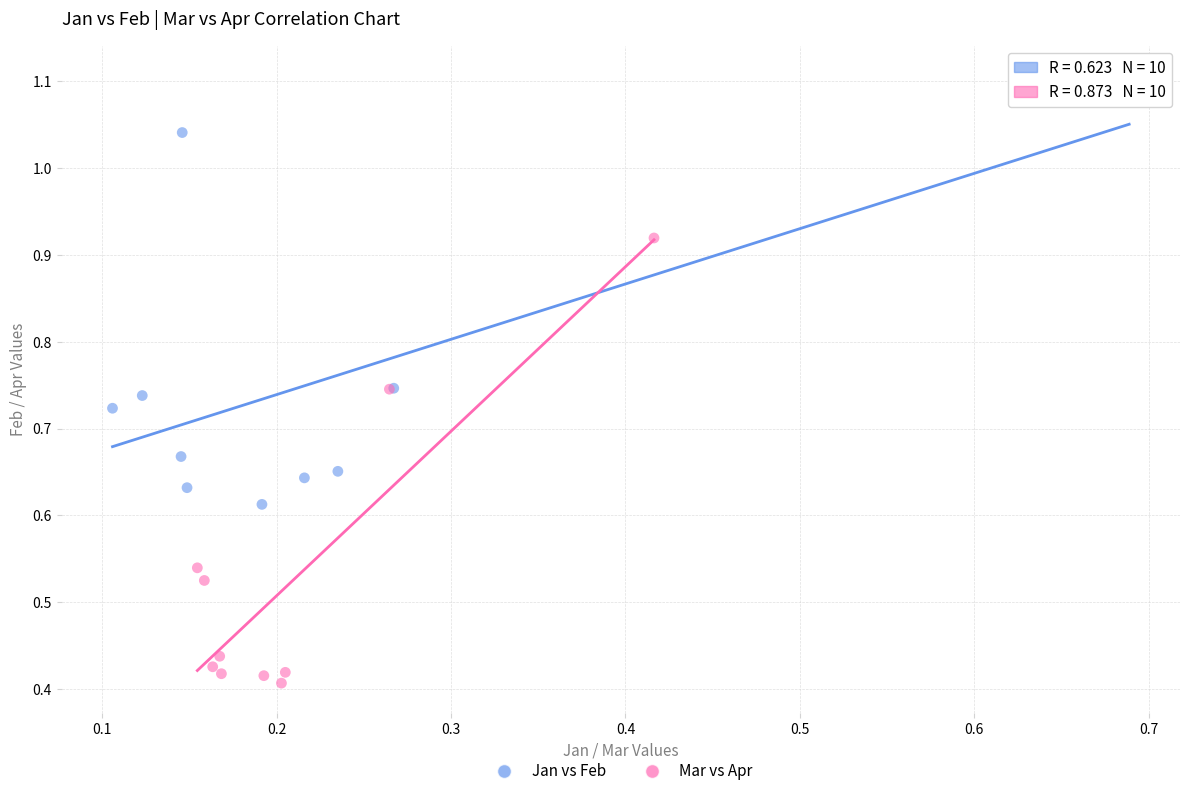

Which series reaches the maximum Y coordinate?

Jan vs Feb